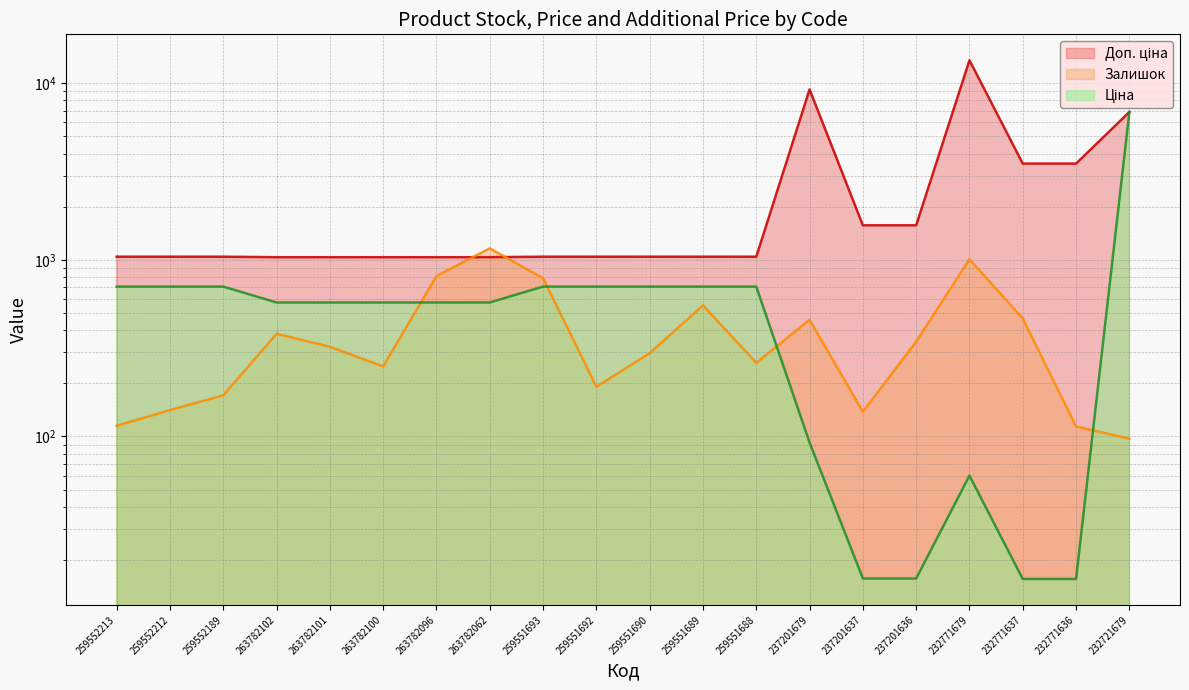

Which series changed the most between 259552213 and 259552189?

Залишок